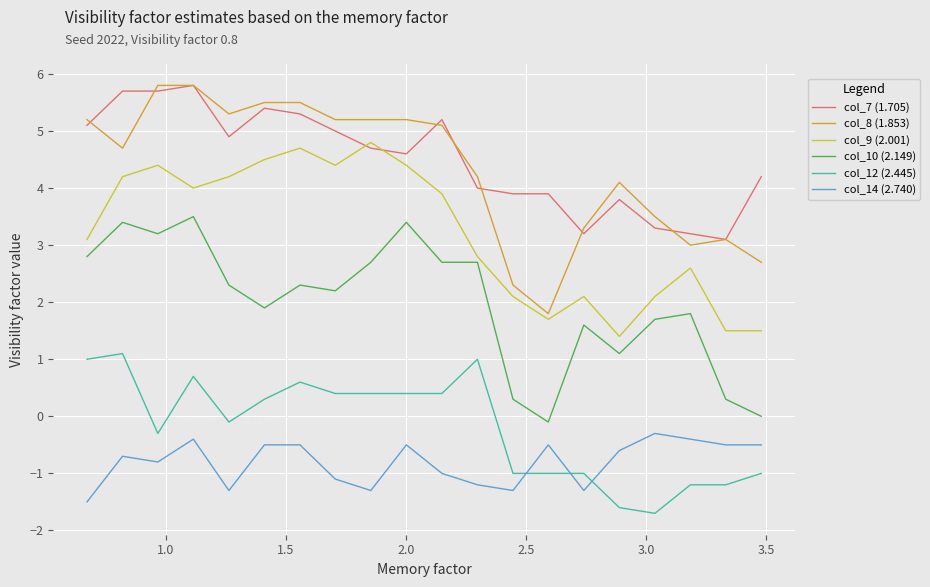

After their last crossing, which series has the higher values: col_9 (2.001) or col_7 (1.705)?

col_7 (1.705)